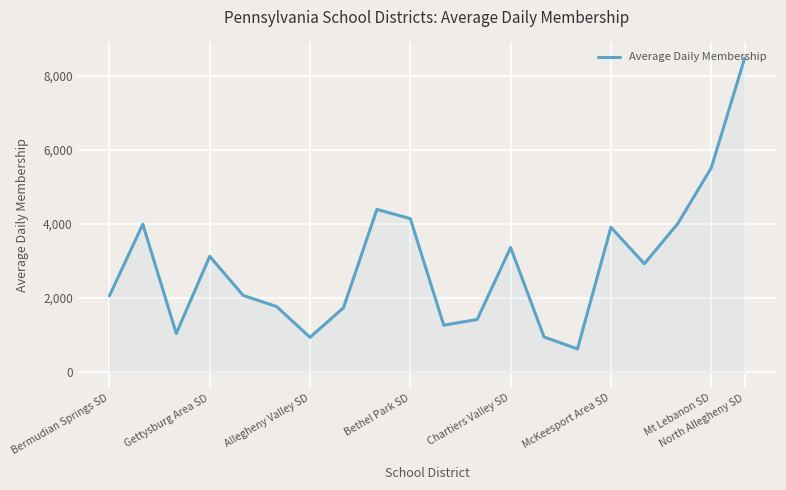

What is the greatest value displayed?

8480.5